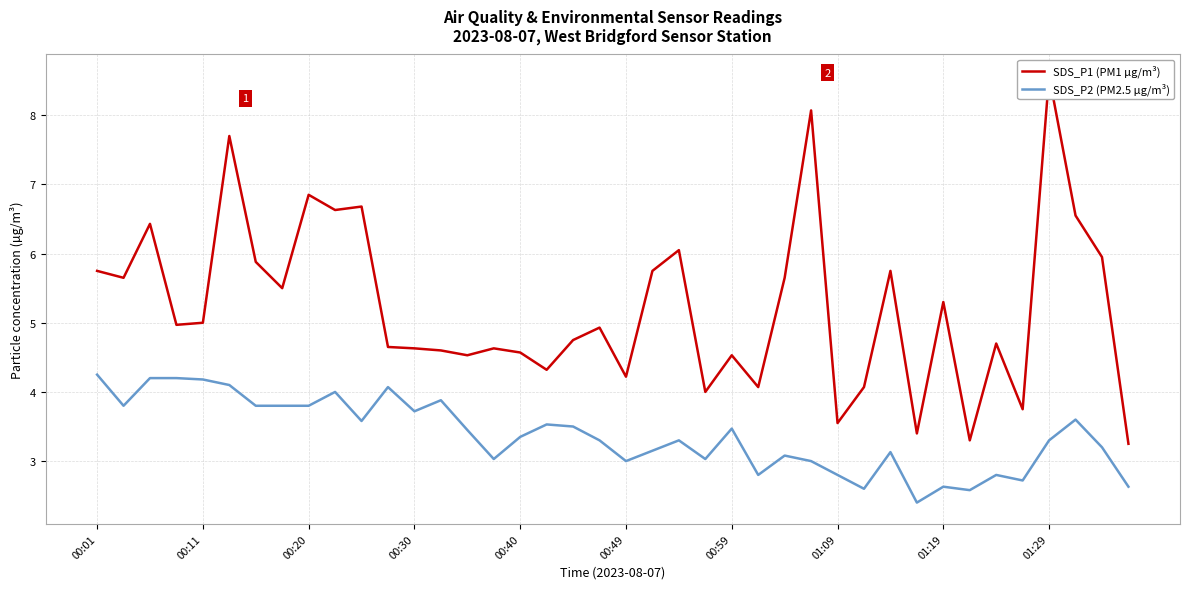

What is the lowest value of the SDS_P2 (PM2.5 µg/m³) series?

2.4